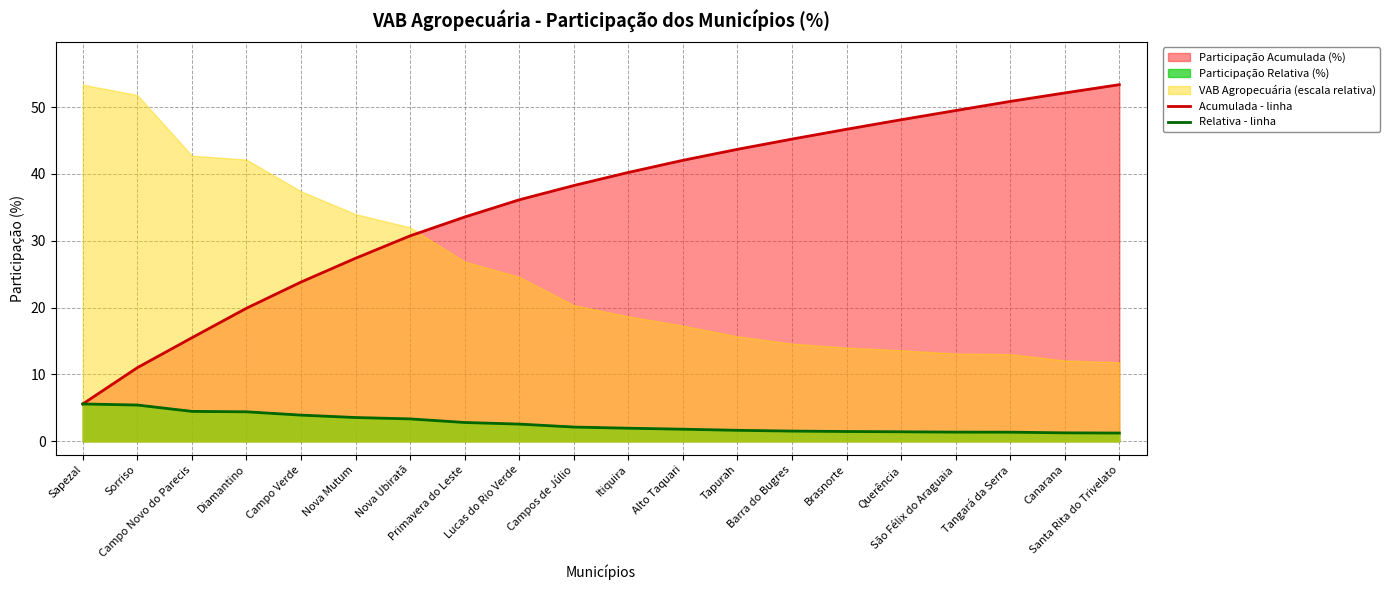

True or false: Relativa - linha has more than 2 interior local peaks.

False